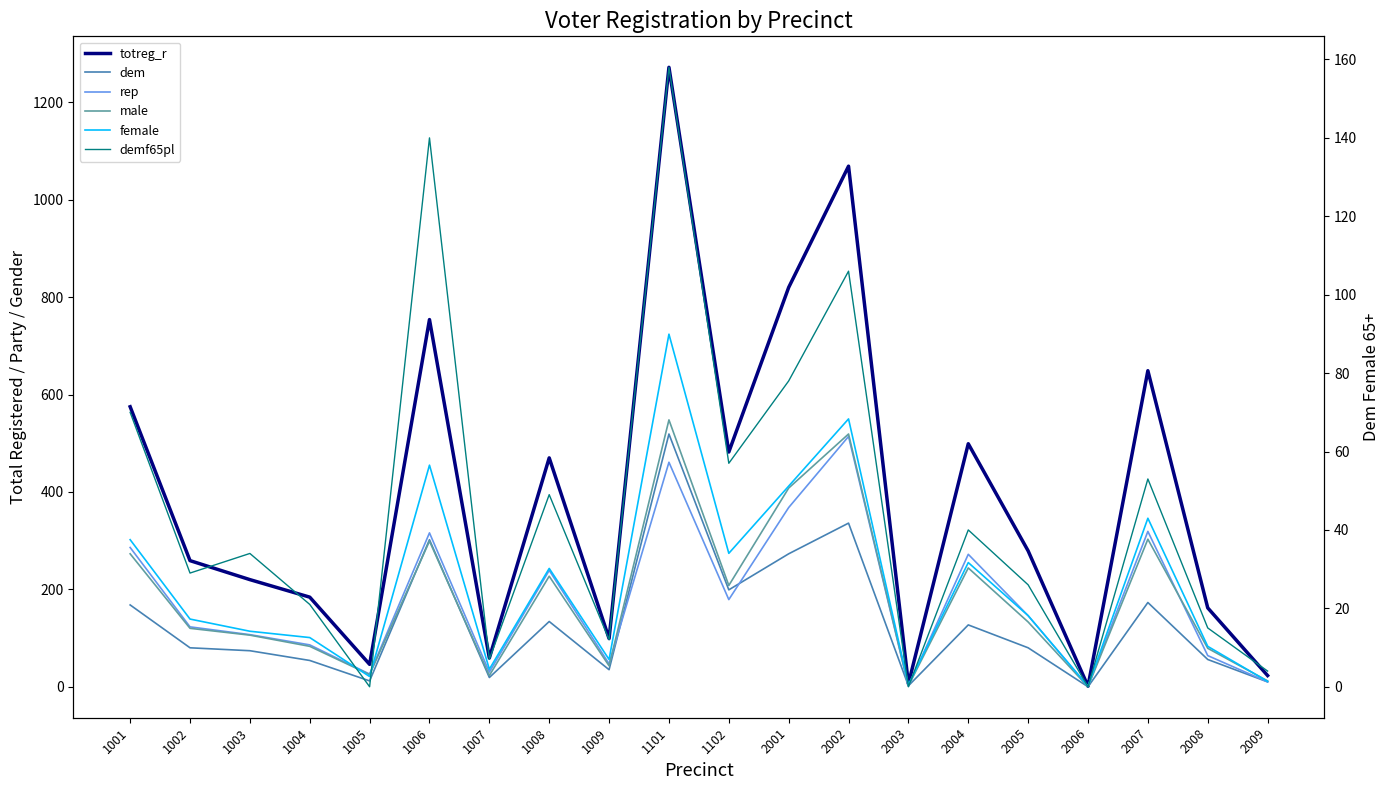

How many data points in demf65pl are less than 34?

10